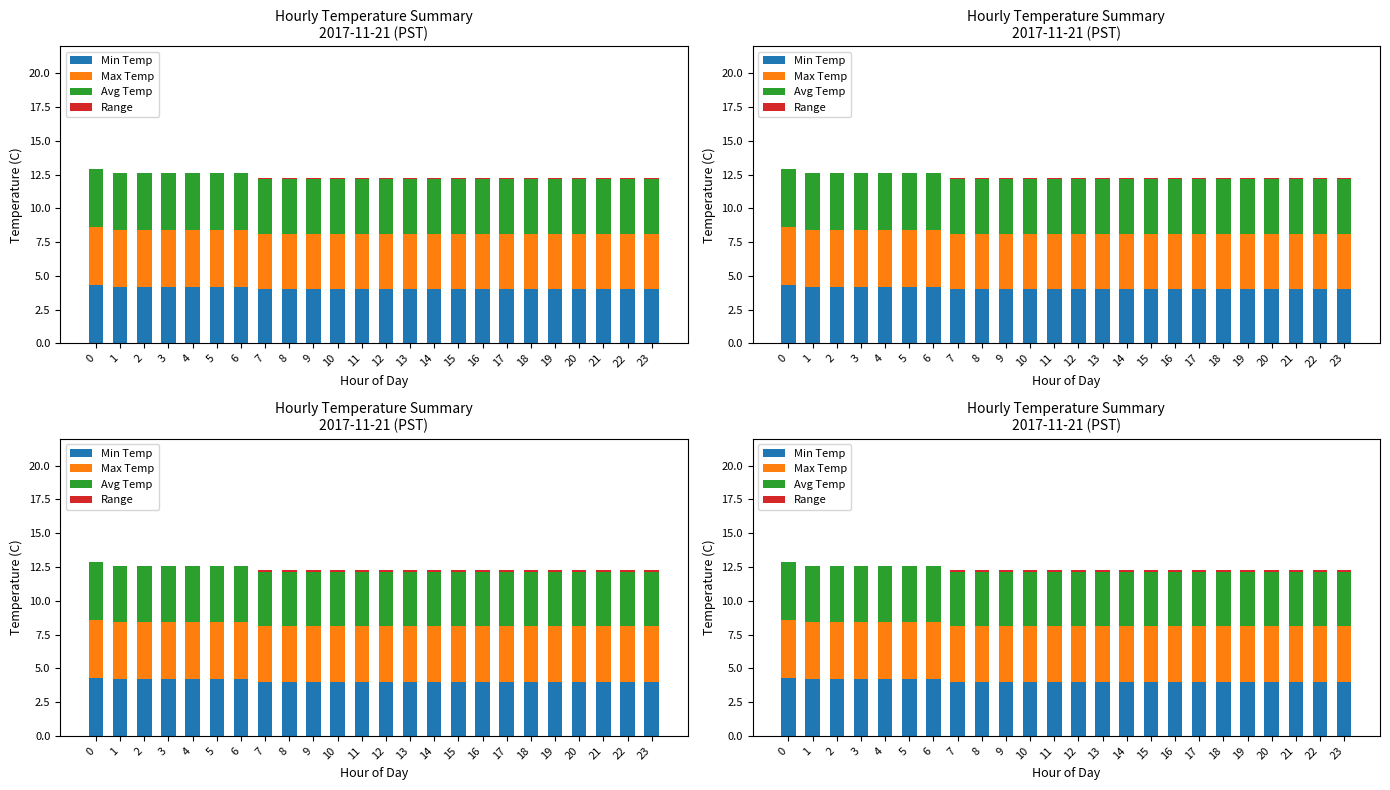

What is the highest value of the Min Temp series?

4.3